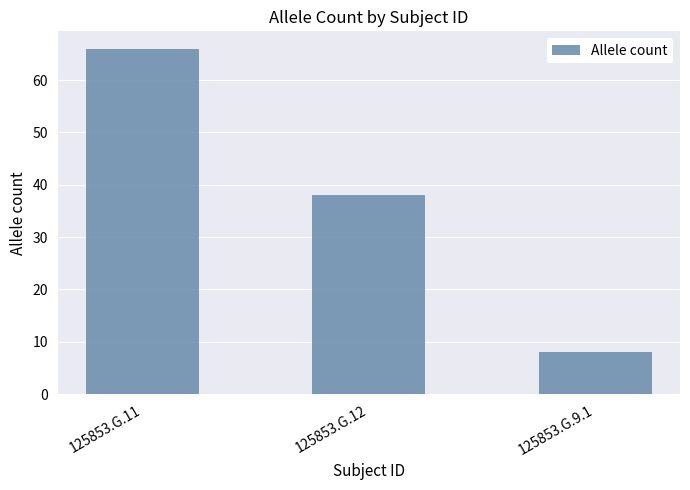

The chart shows a value of 8 at 125853.G.9.1. True or false?

True